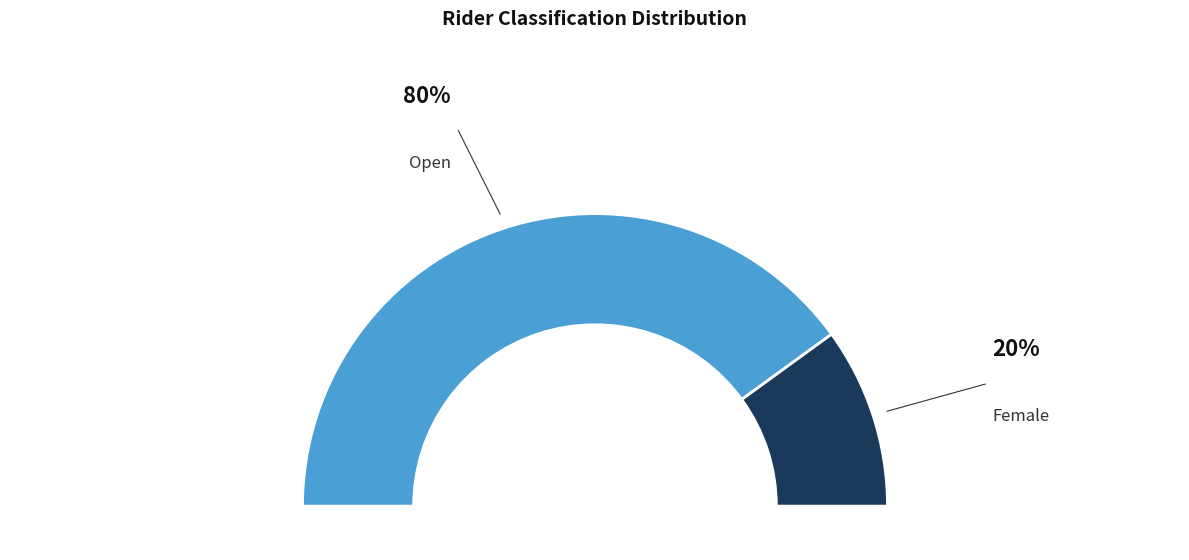

Approximately how many times larger is the value at Female compared to Open?

0.2